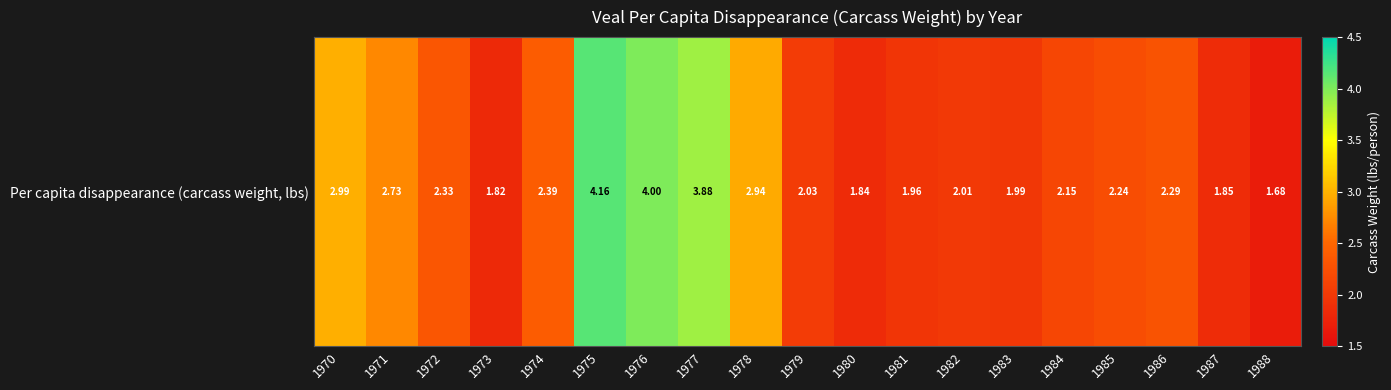

What is the average value?

2.5